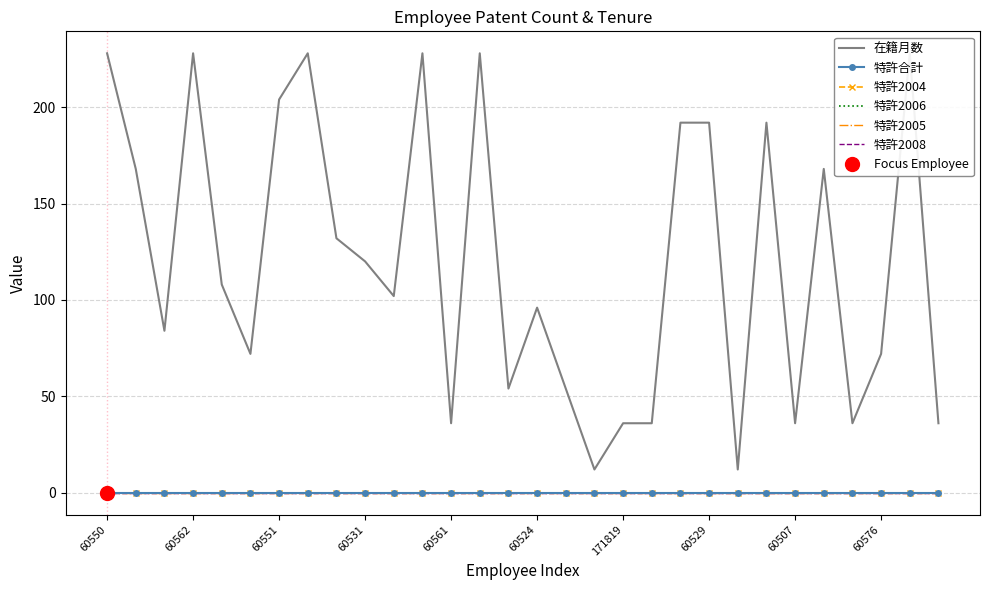

How many values in the 在籍月数 series are below 108?

15